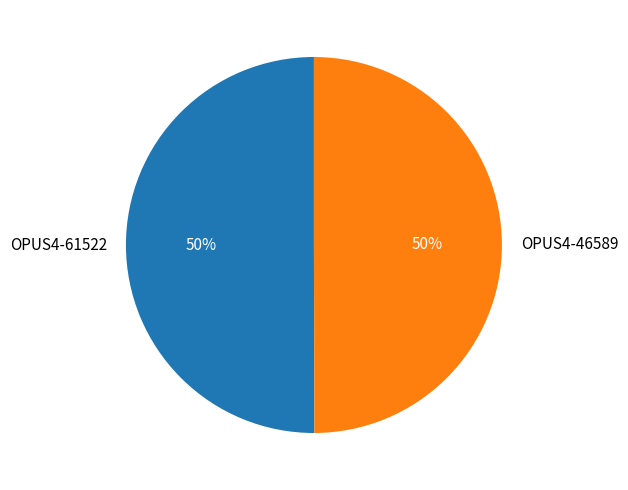

Is the sum of OPUS4-46589 and OPUS4-61522 greater than half?

Yes